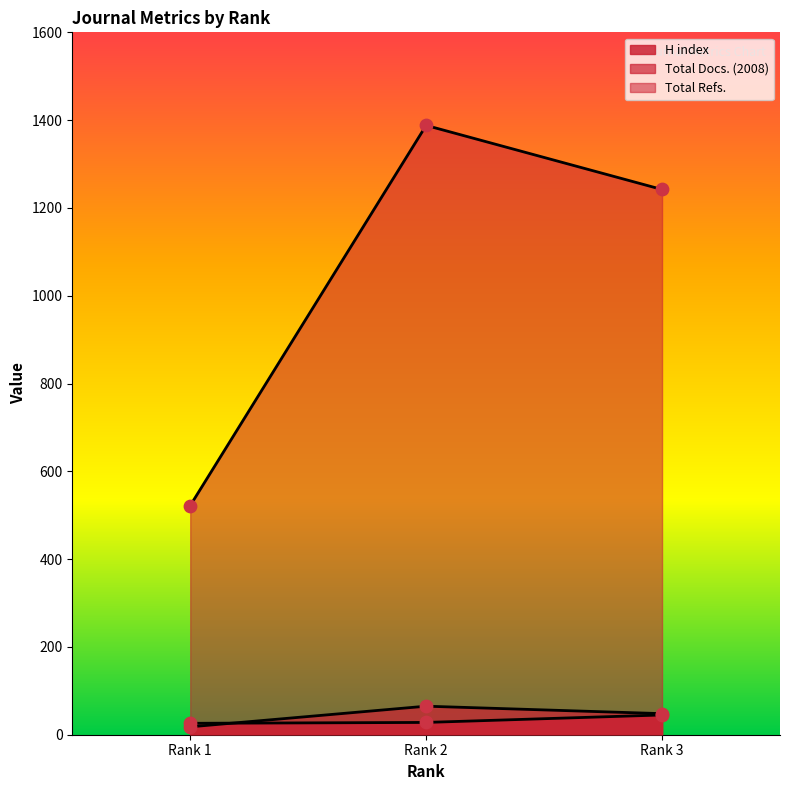

Is the value of Total Refs. at Rank 3 greater than the value of H index at Rank 3?

Yes